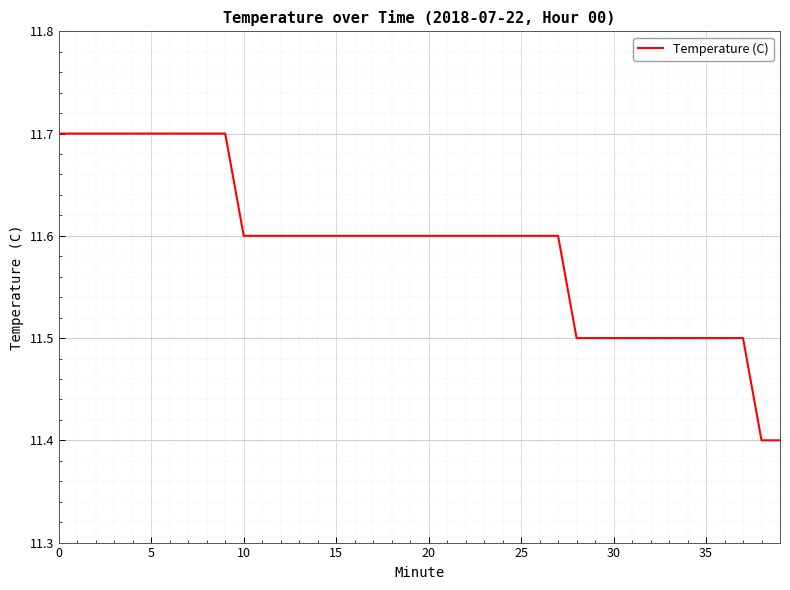

Count the number of data series in this chart.

1